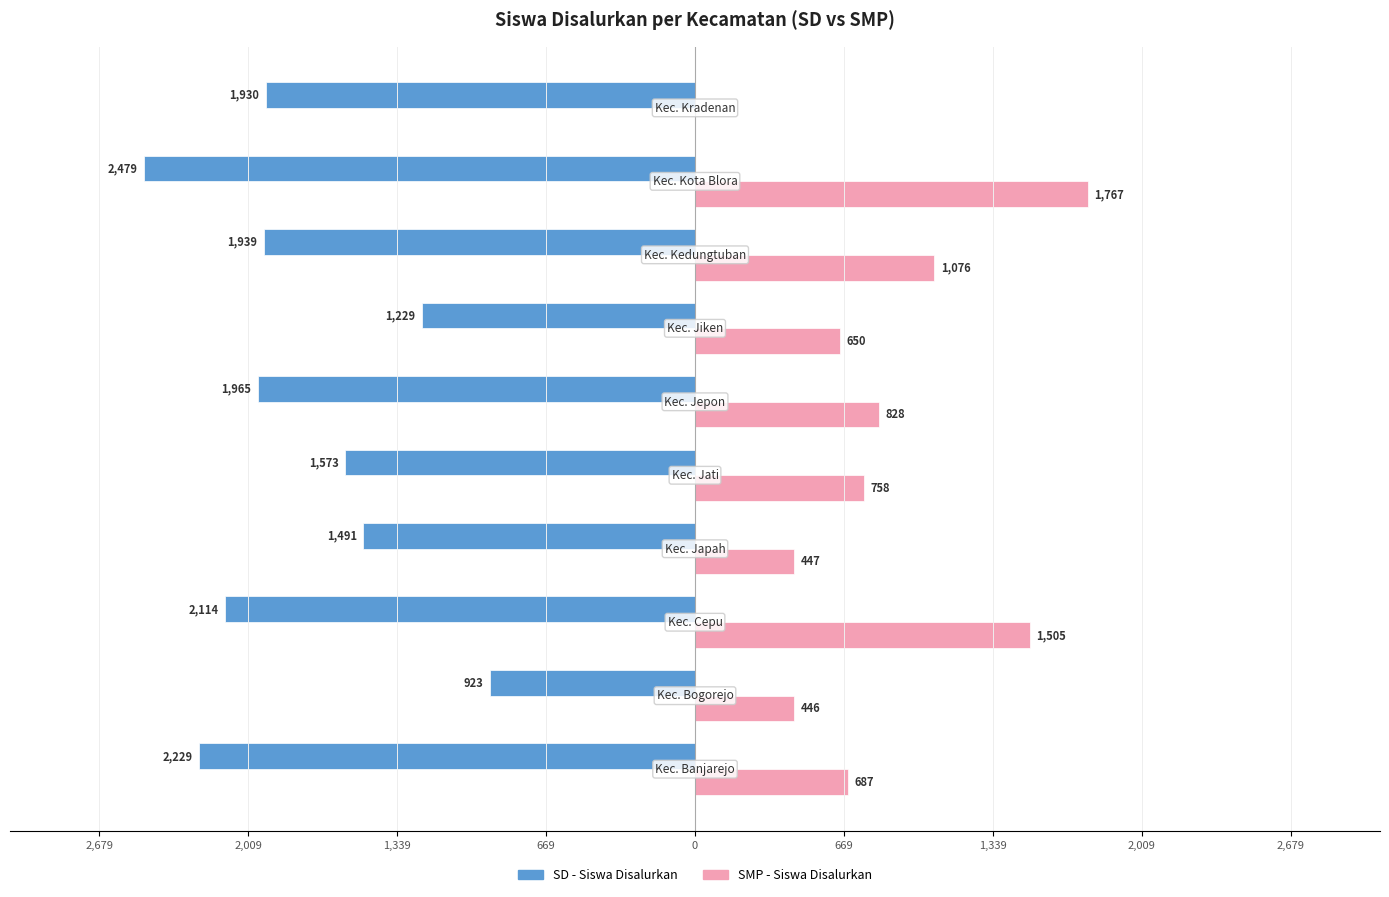

What is the minimum value shown in the chart?

-2479